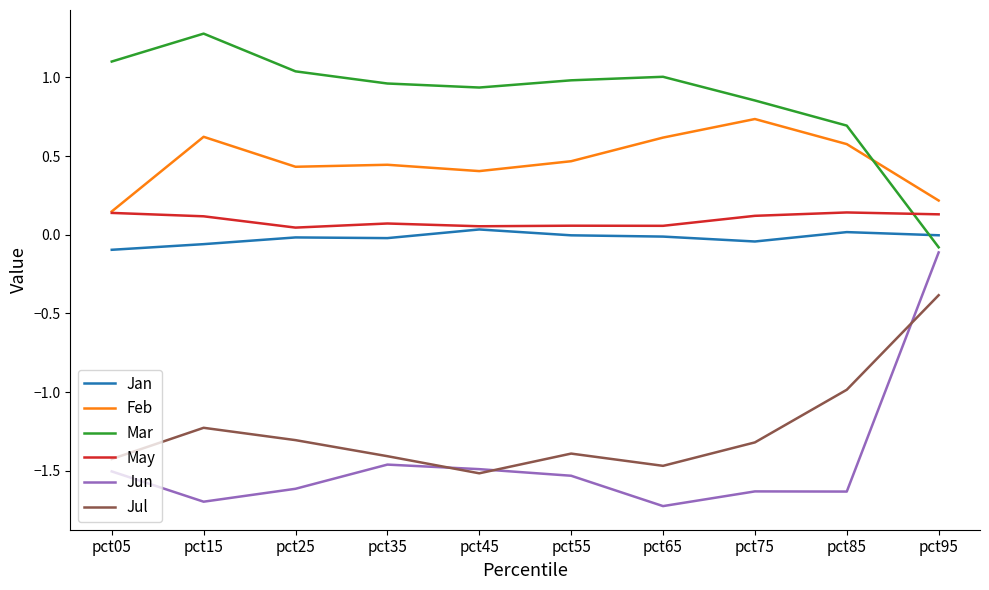

At which label does Feb reach its peak?

pct75